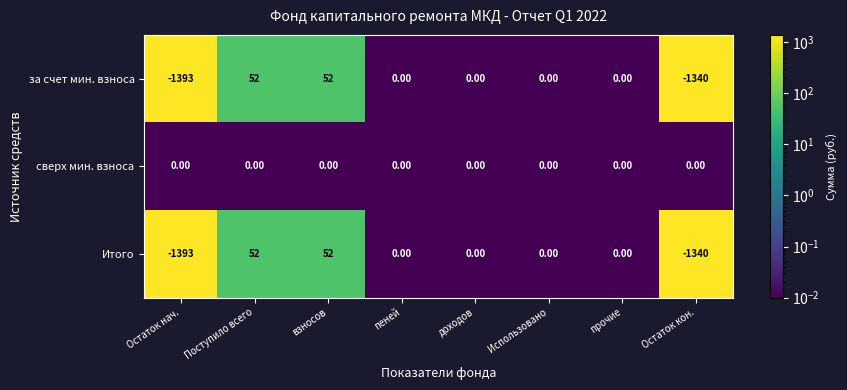

Which series has the largest total across all categories?

сверх мин. взноса